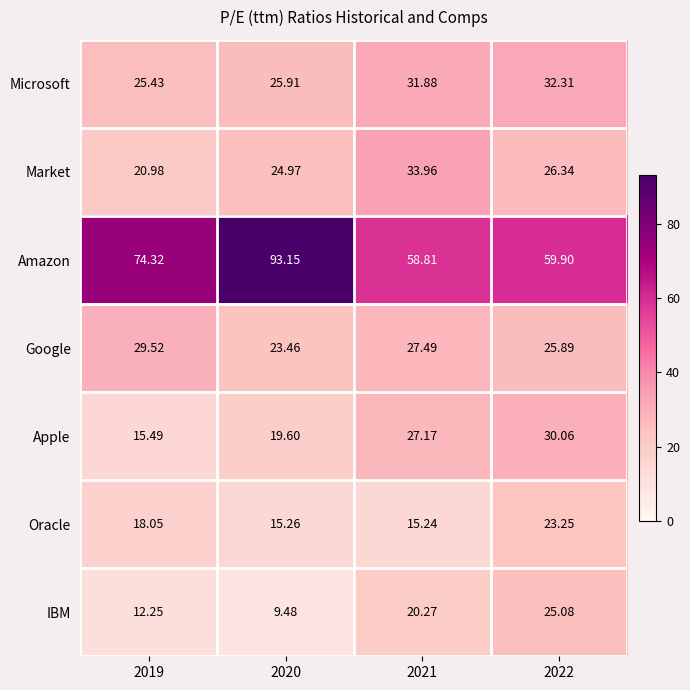

Which category has the highest value across all series?

2020